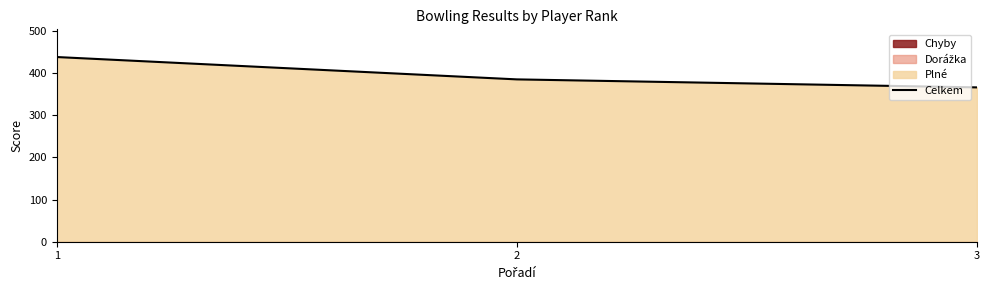

What is the sum of all values?

1189